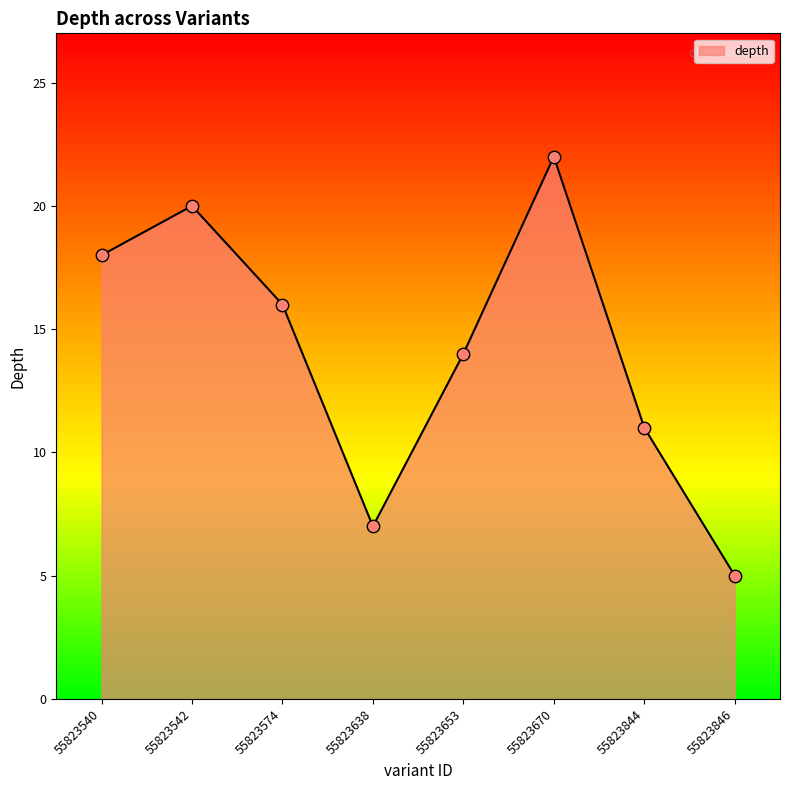

What is the change in value from 55823653 to 55823846?

-9